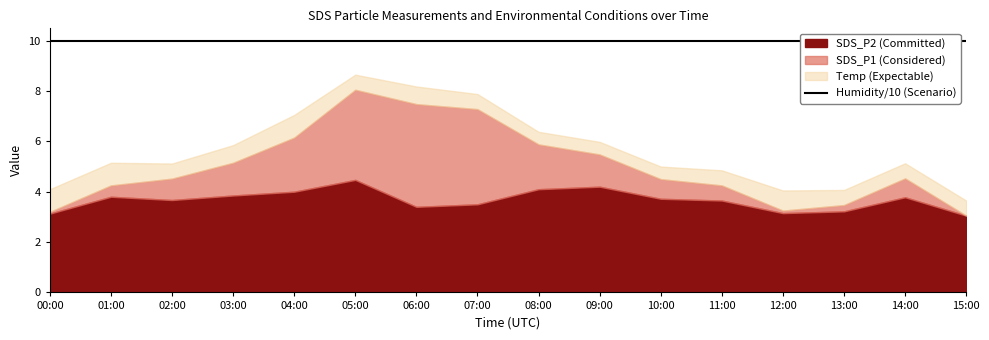

What is the difference between the second highest and minimum values in the SDS_P1 series?

3.8